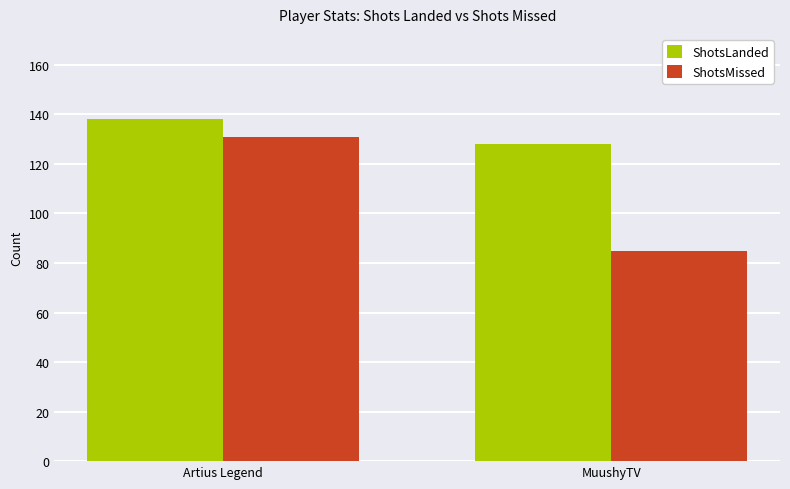

Rank the series at Artius Legend from lowest to highest value.

ShotsMissed, ShotsLanded